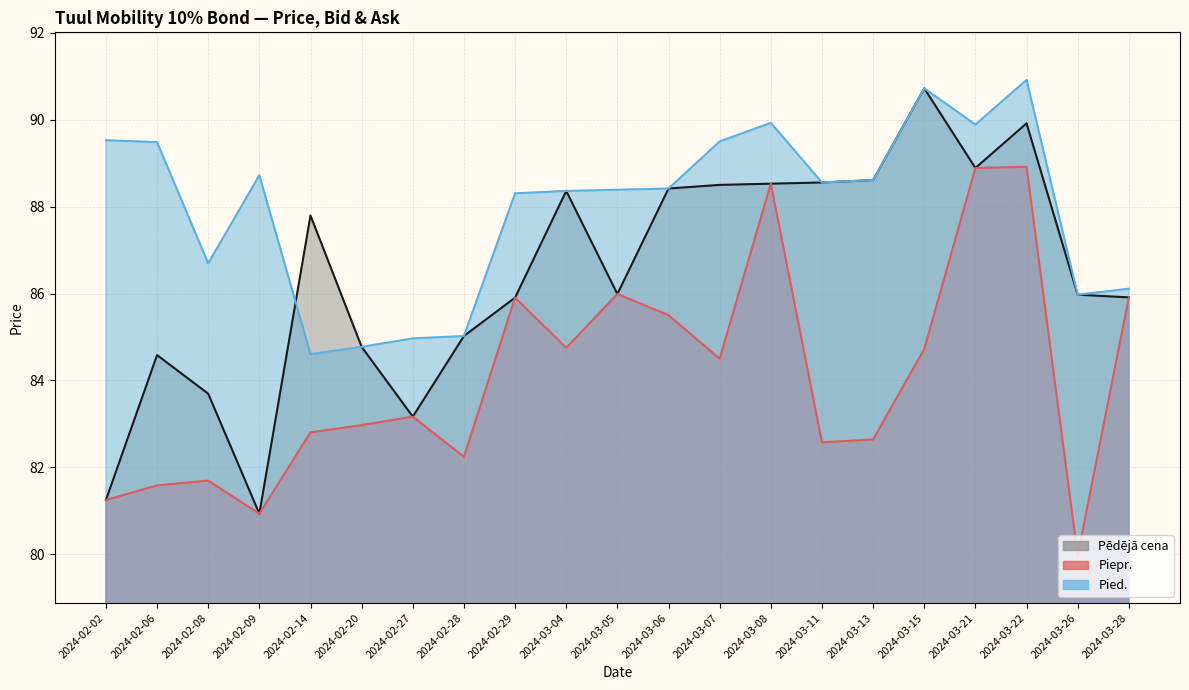

What position from the right is 2024-02-08?

19